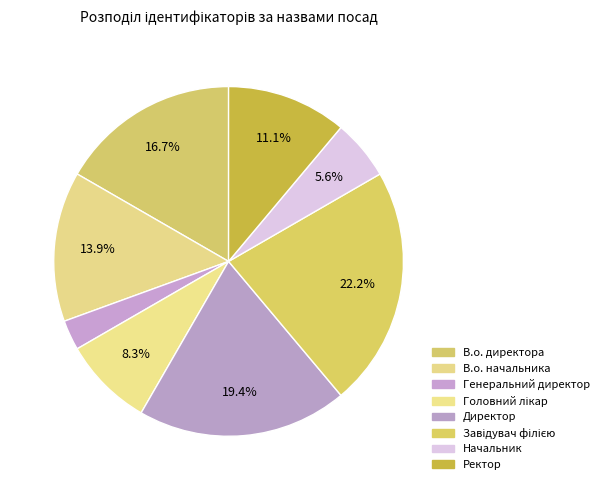

Which slice is the smallest?

Генеральний директор